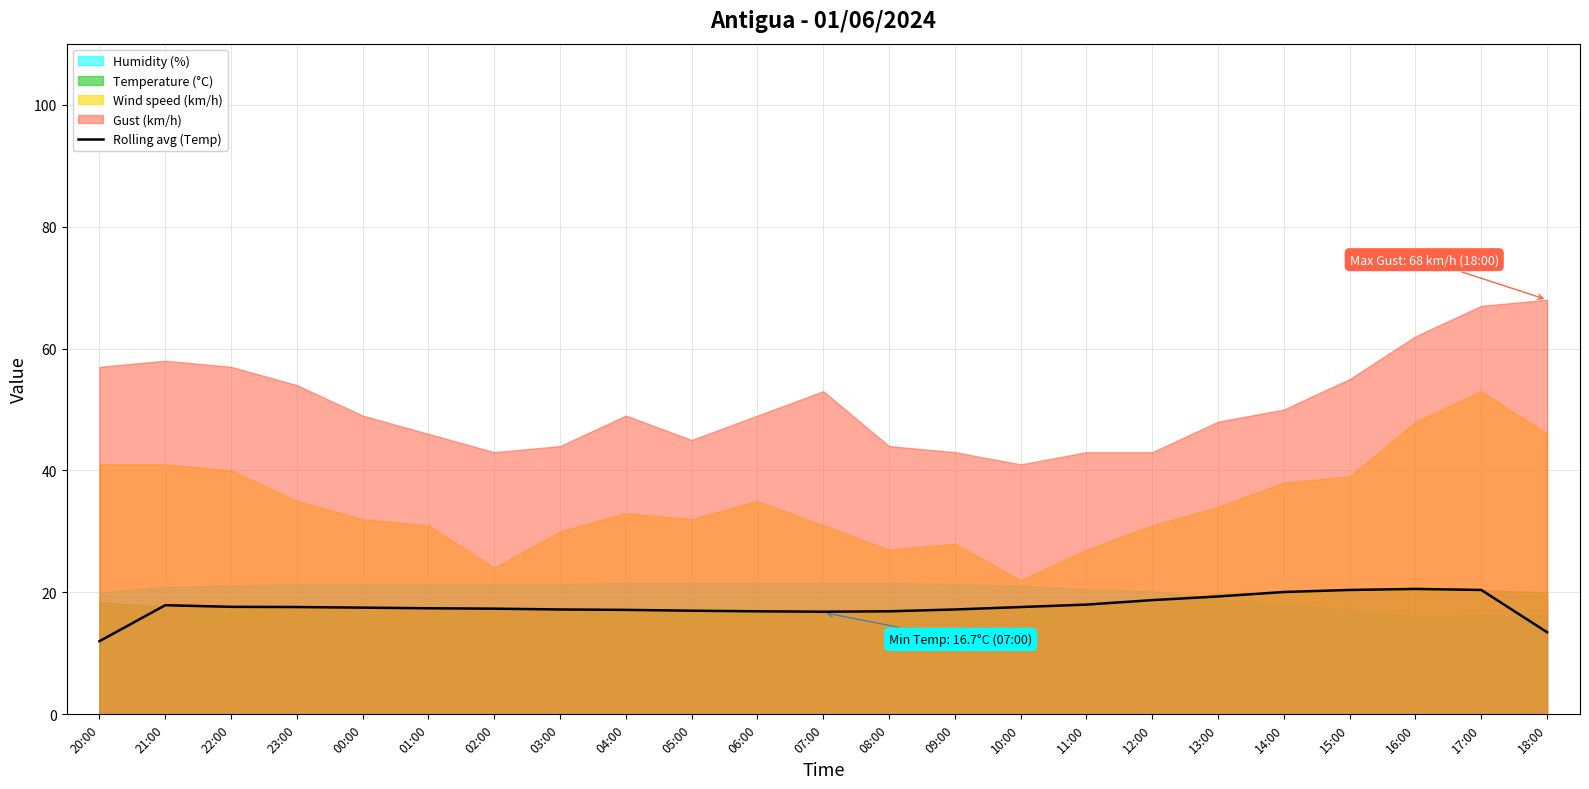

How many values exceed 17?

17